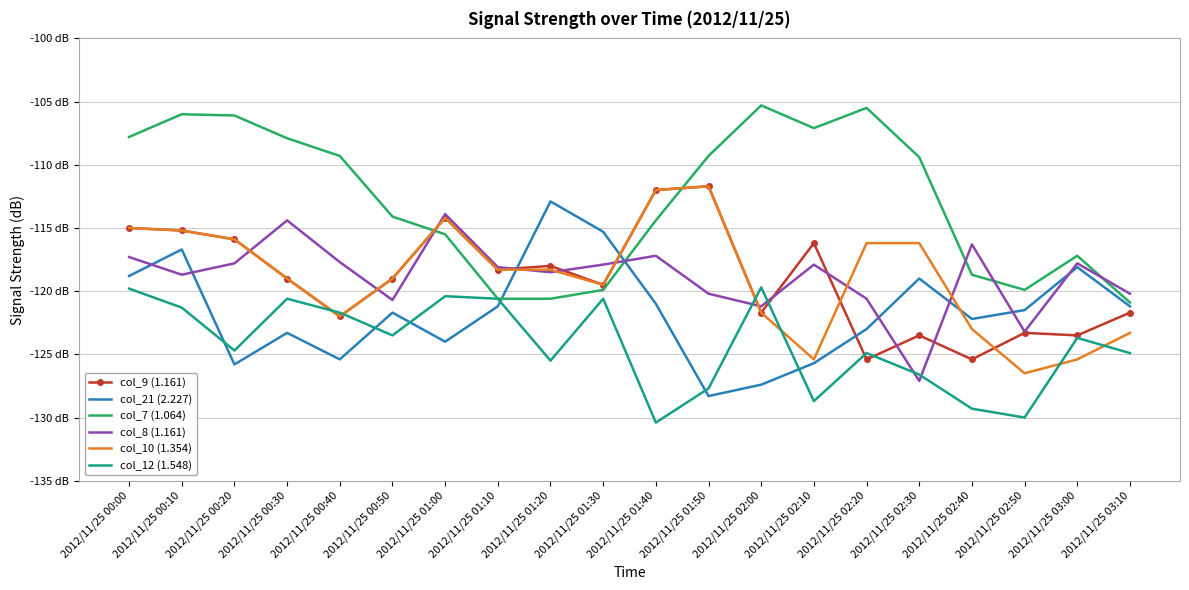

Which has a higher value, 2012/11/25 00:20 or 2012/11/25 01:30?

2012/11/25 00:20